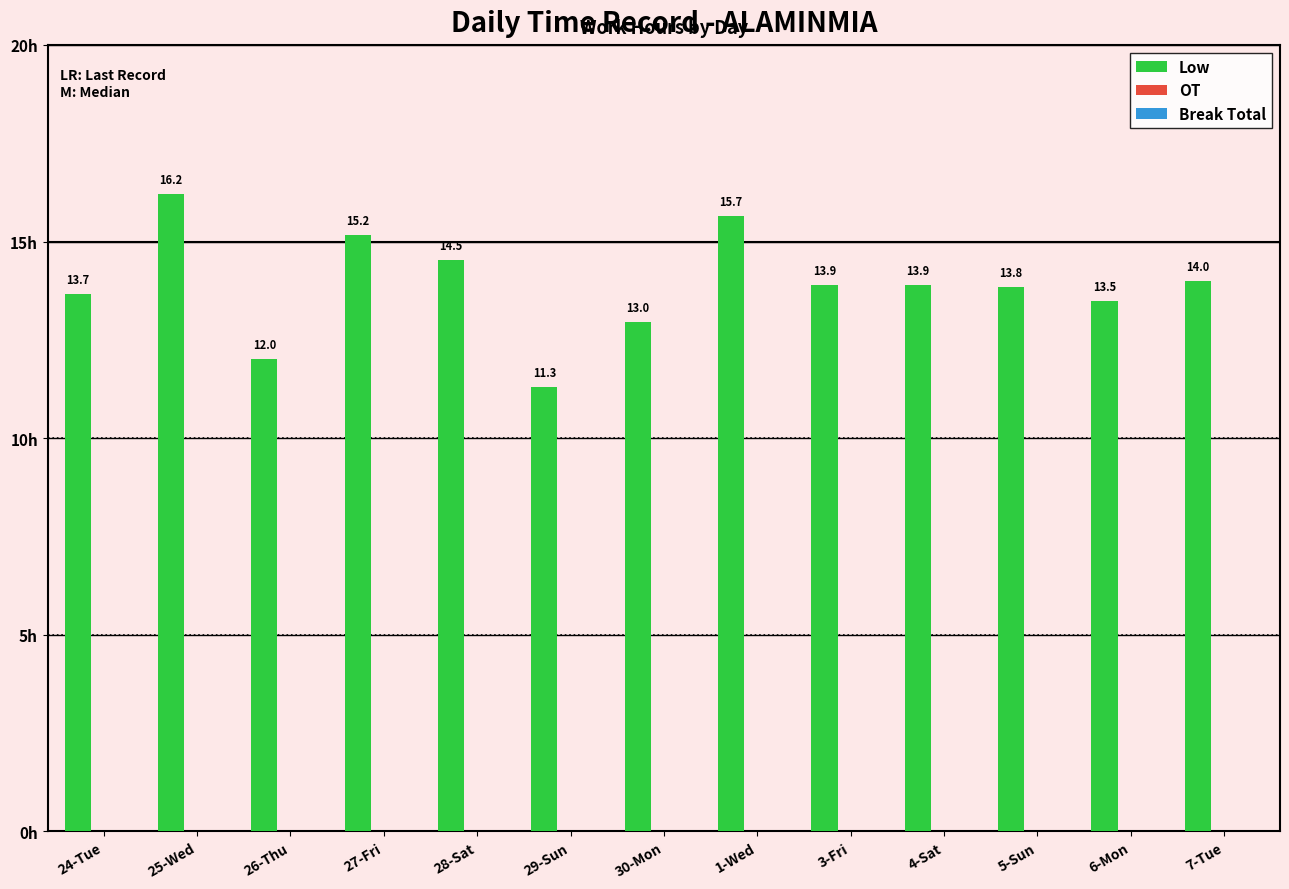

Are the bars grouped side by side (vs. stacked)?

No